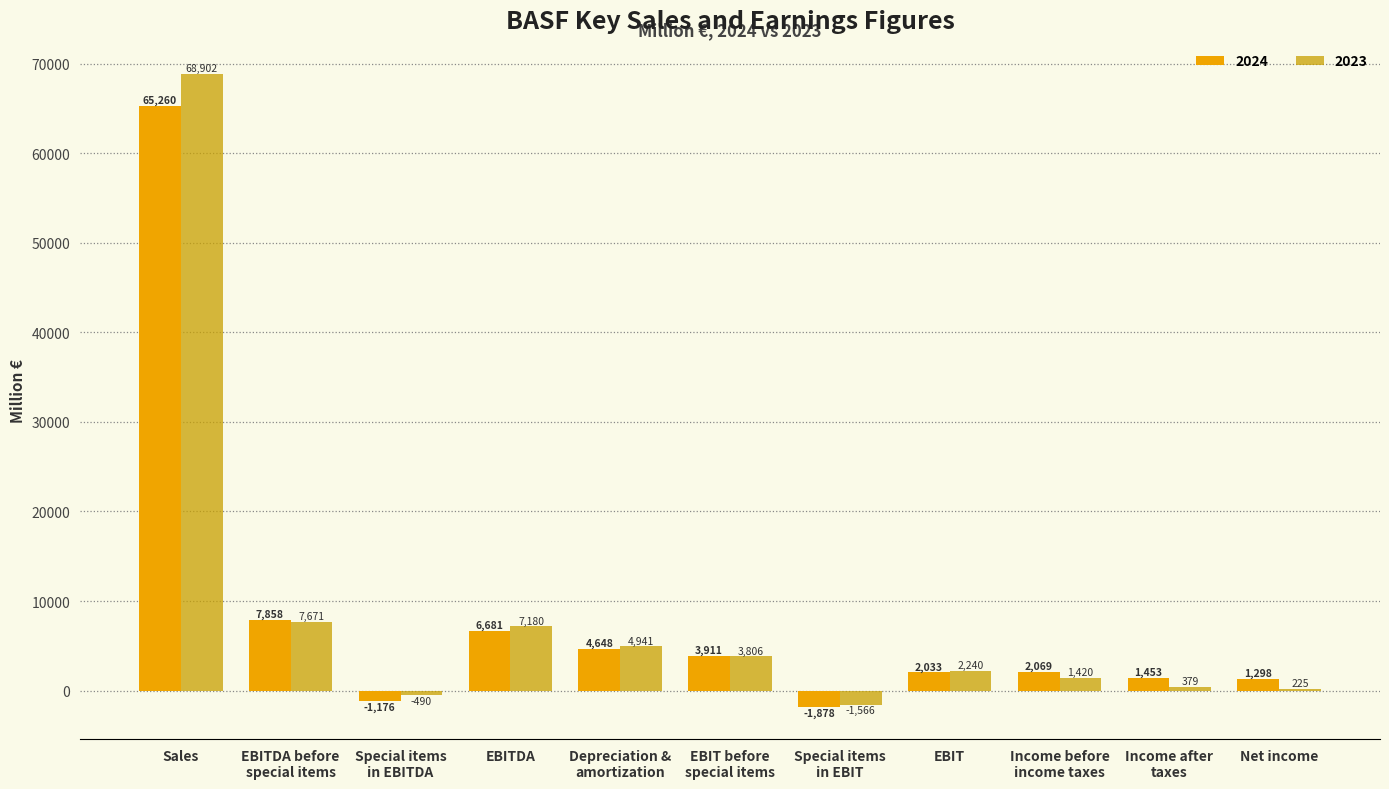

What is the average value of the 2023 series?

8610